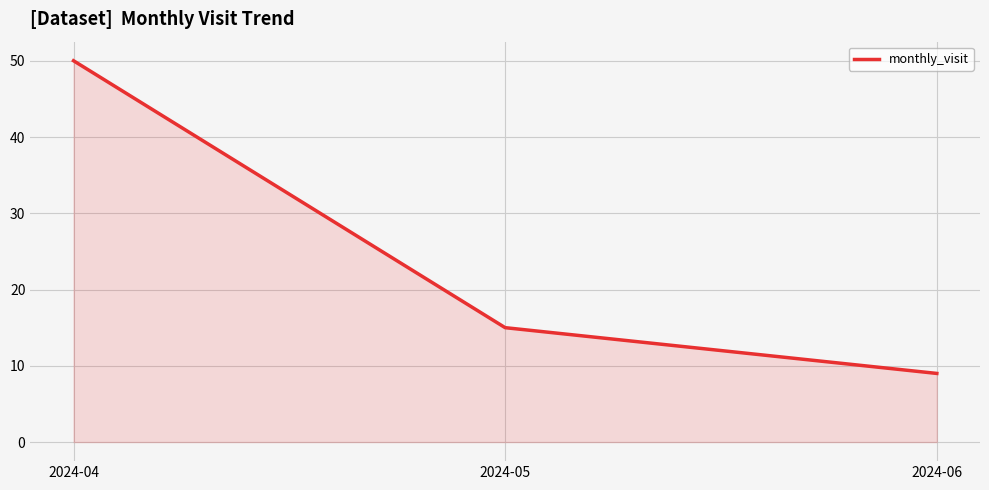

Reading left to right, what are all the values shown in this chart?

2024-04=50	2024-05=15	2024-06=9